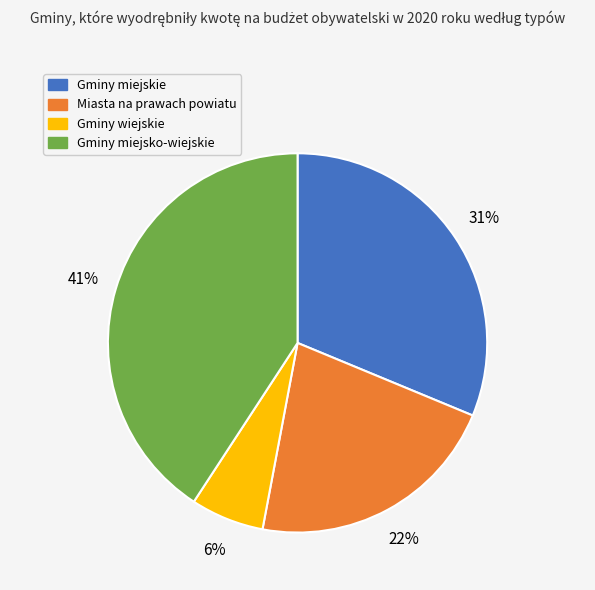

What is the largest slice in the pie chart?

Gminy miejsko-wiejskie